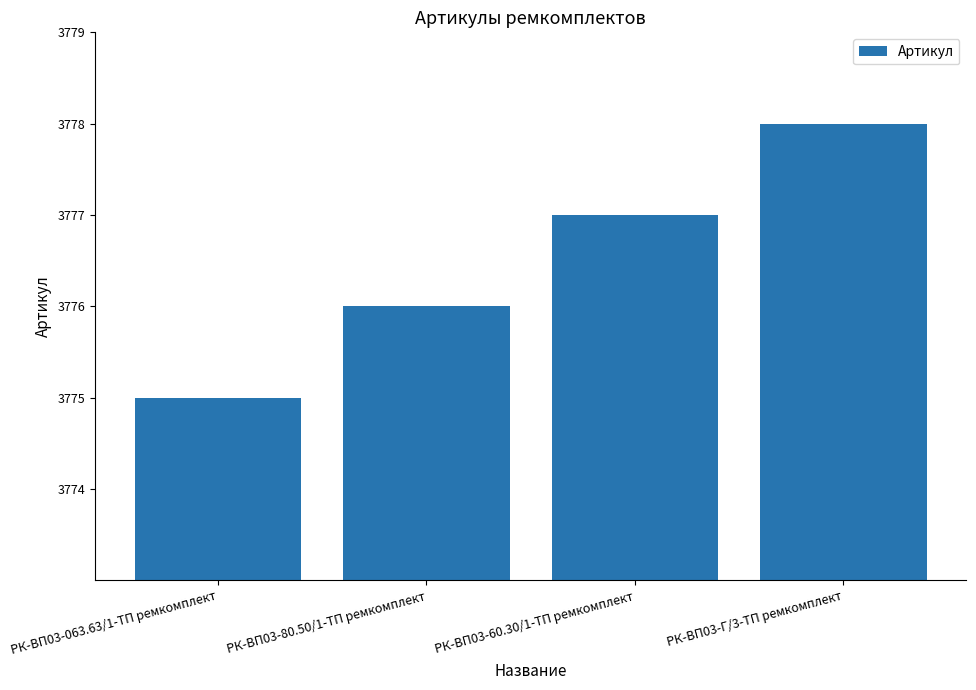

Rank the categories by value from highest to lowest.

РК-ВП03-Г/3-ТП ремкомплект, РК-ВП03-60.30/1-ТП ремкомплект, РК-ВП03-80.50/1-ТП ремкомплект, РК-ВП03-063.63/1-ТП ремкомплект